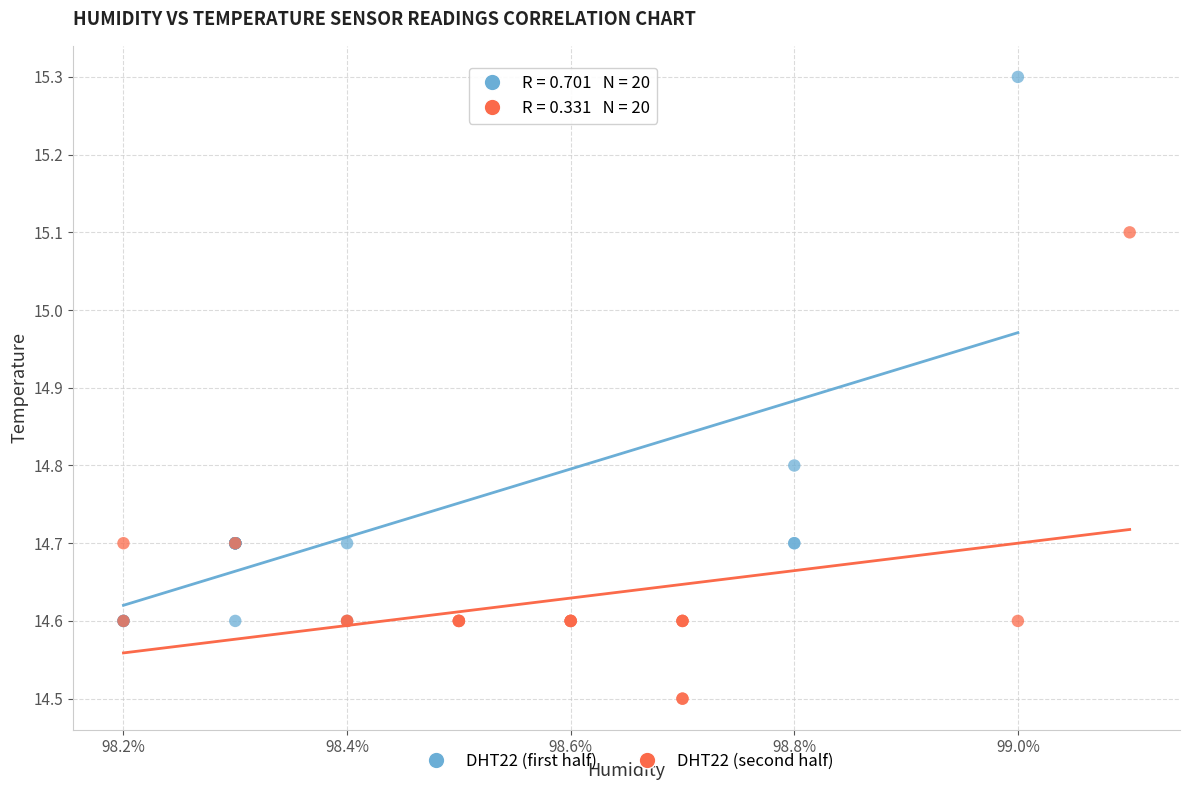

Which series has the largest Y range (max minus min)?

DHT22 (first half)